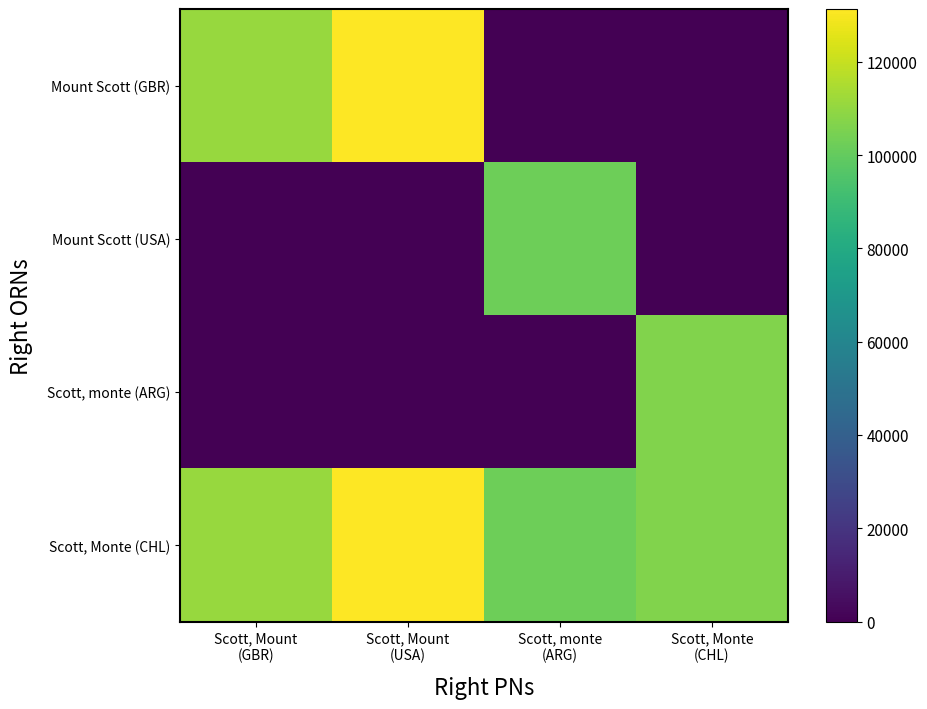

Rank the series at Scott, Monte (CHL) from highest to lowest value.

Scott, monte (ARG), Scott, Monte (CHL), Mount Scott (GBR), Mount Scott (USA)